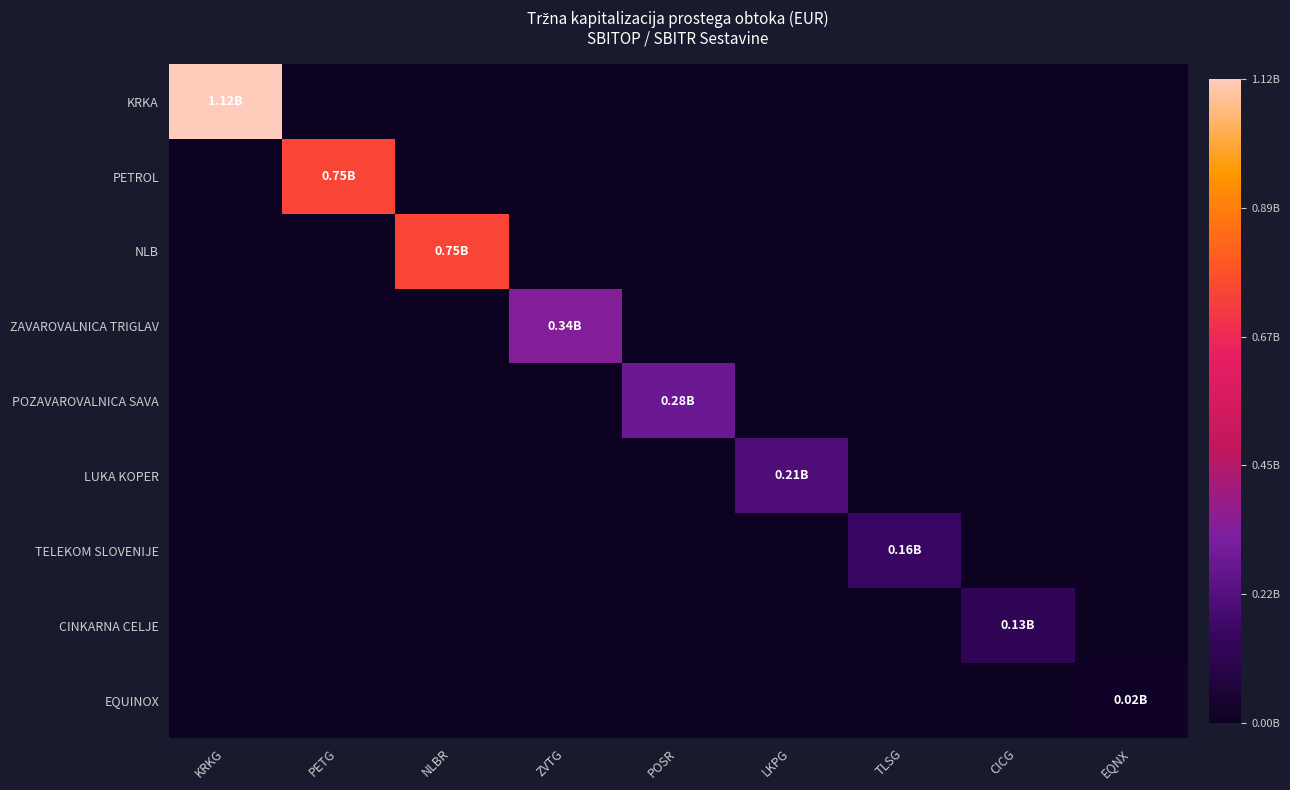

At how many categories does at least one series exceed 963858867?

1